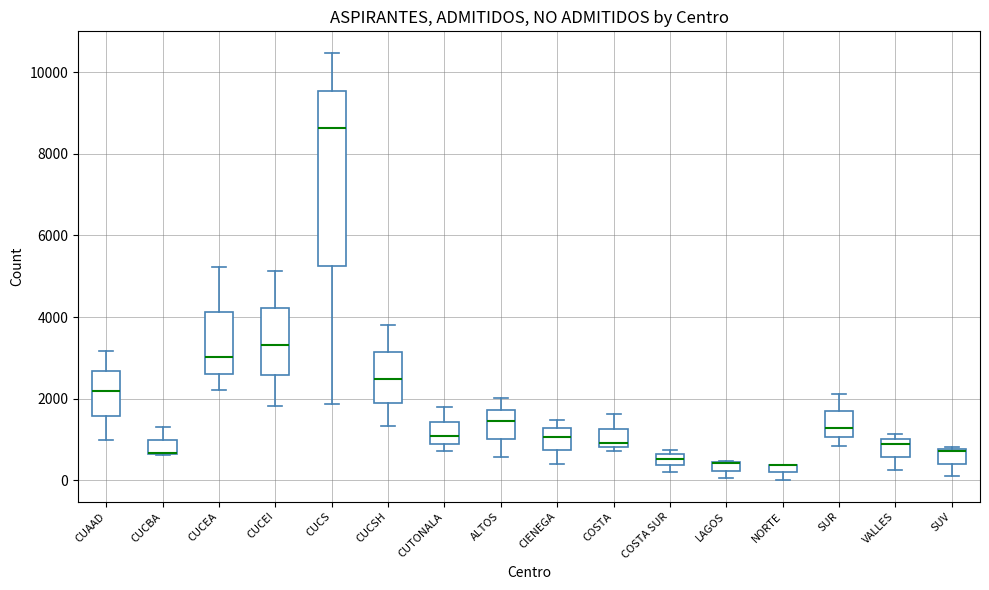

Which box is the tallest, from its lower edge to its upper edge?

CUCS